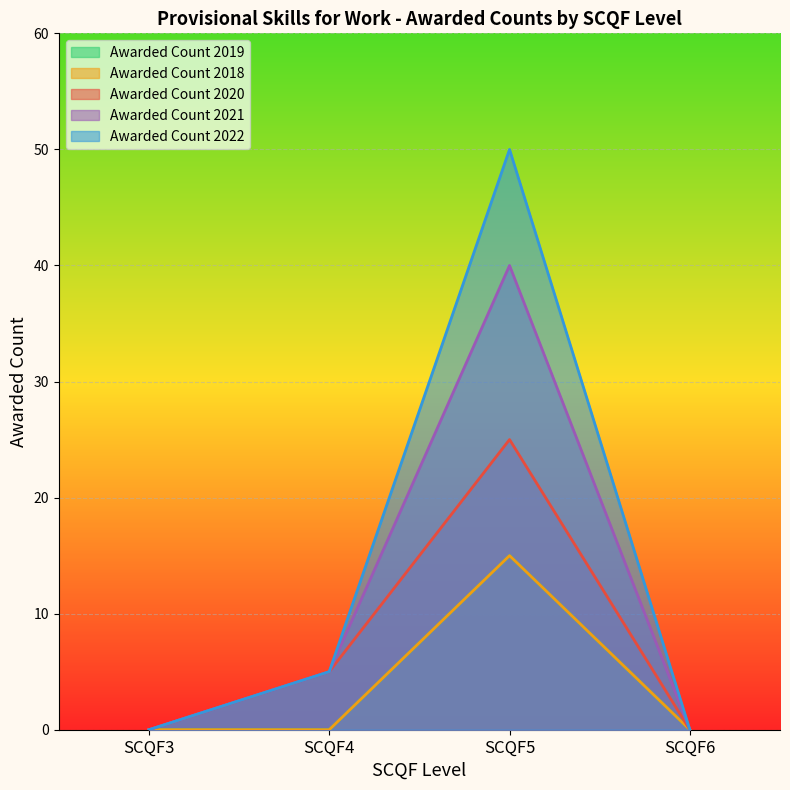

What is the maximum value for Awarded Count 2022?

50